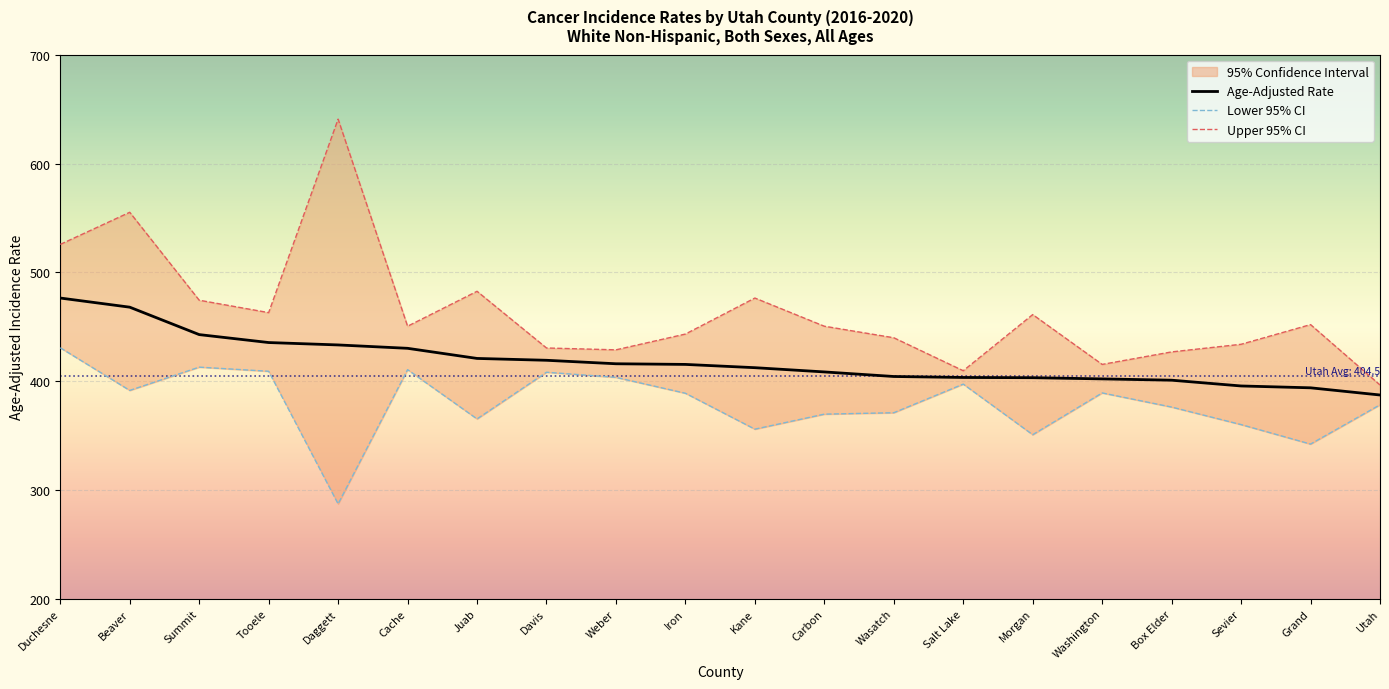

The value of Lower 95% CI at Cache is 410.6. True or false?

True